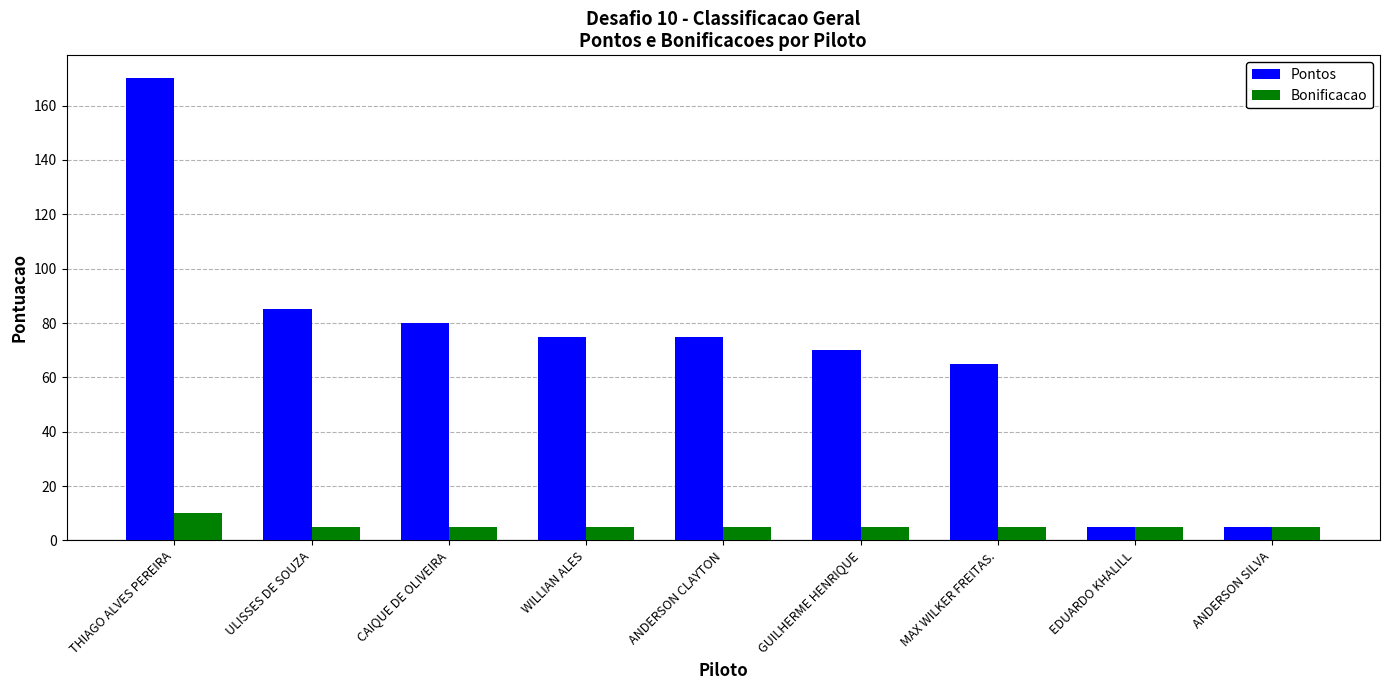

List the series in order of their overall mean, highest first.

Pontos, Bonificacao